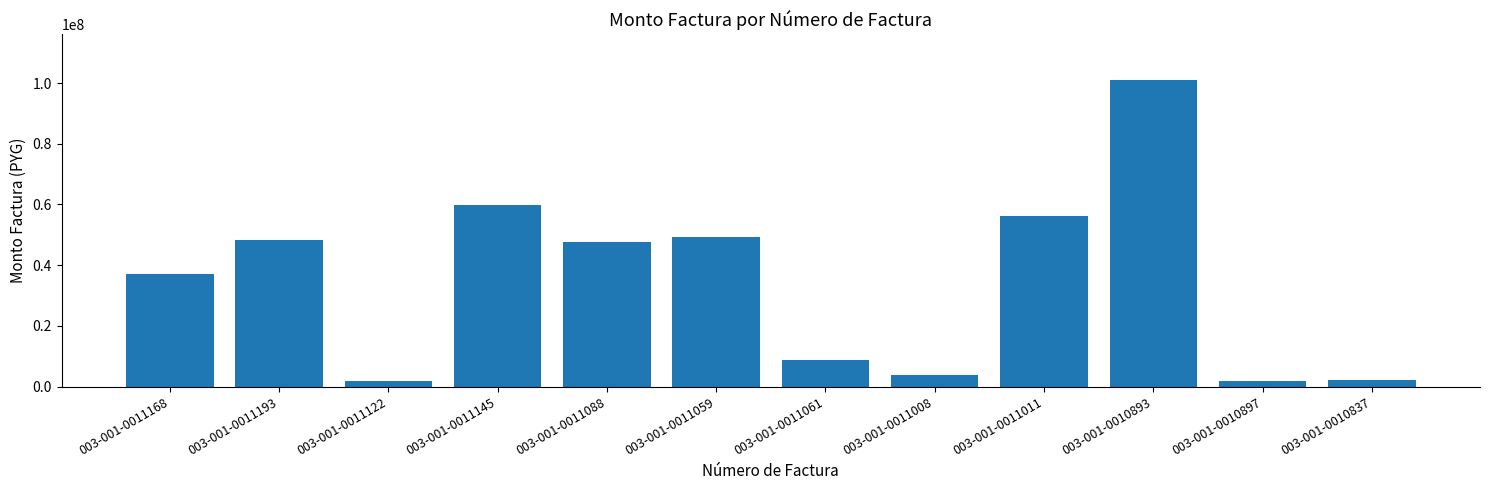

True or false: the data shows 65745848 at 003-001-0011059.

False